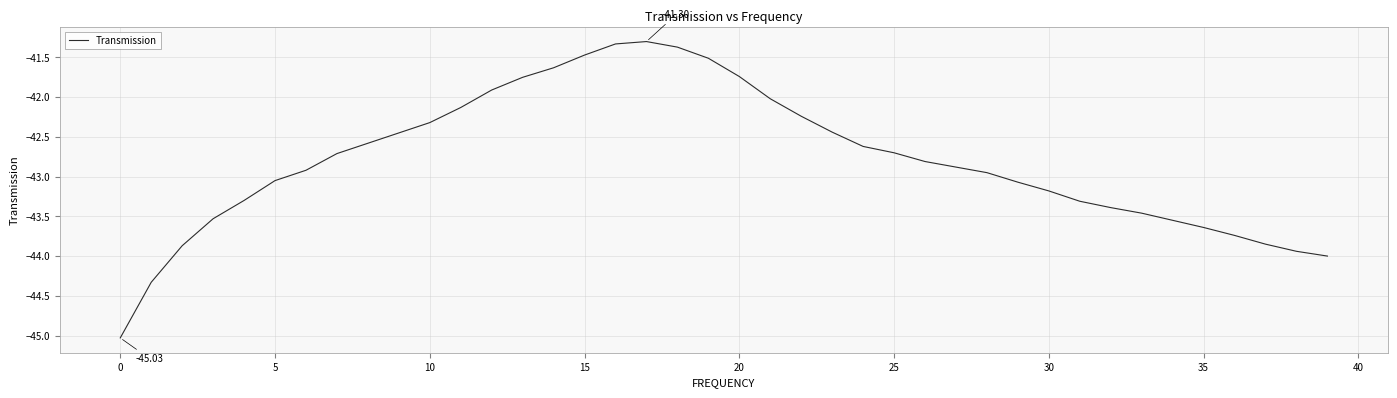

True or false: there are more than 2 points higher than both neighbors.

False